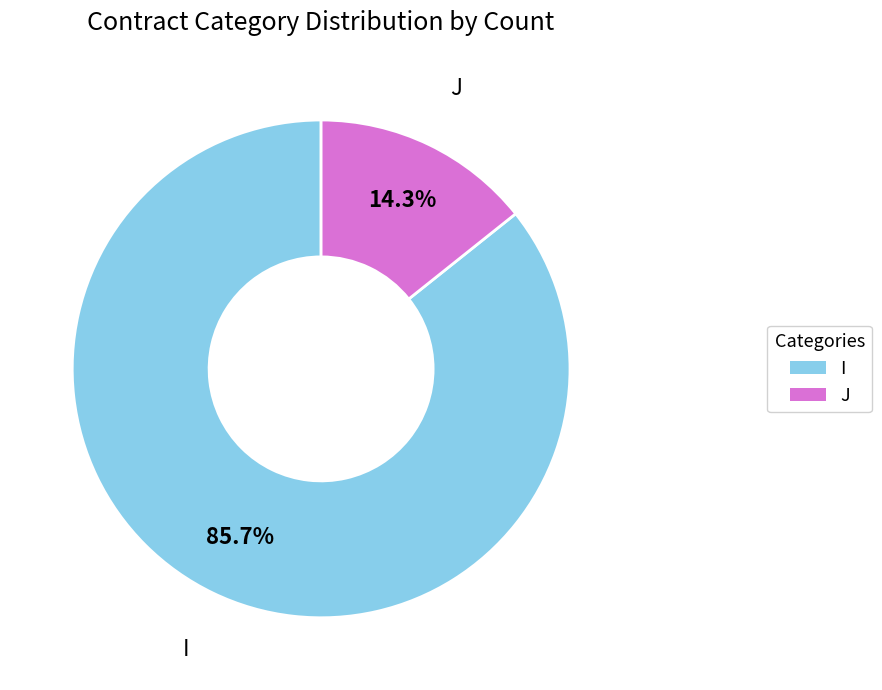

What percentage do J and I together represent?

100.0%